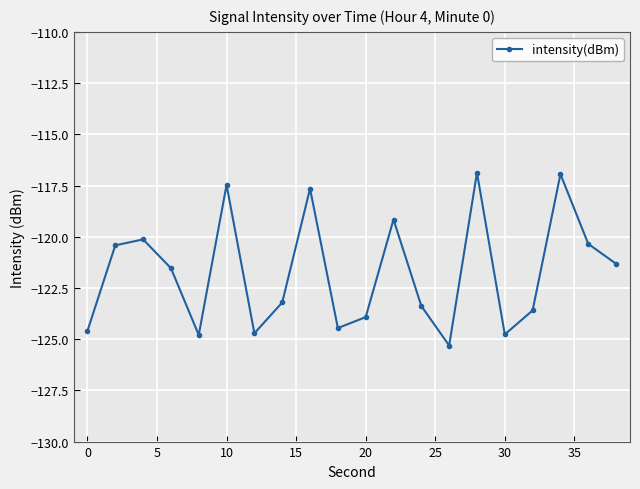

What is the sum of all values?

-2434.6